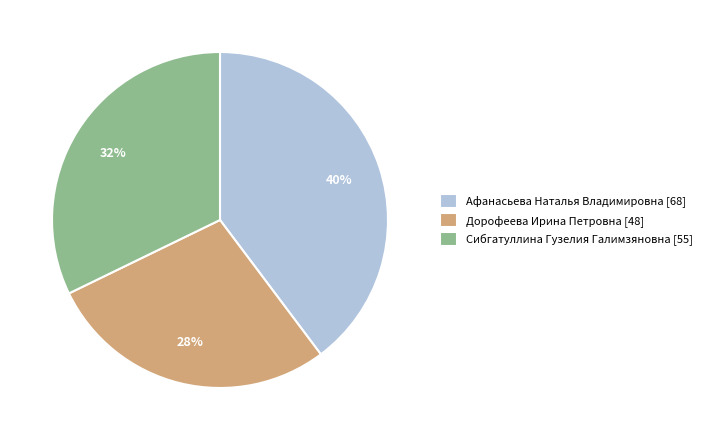

Is it true that Дорофеева Ирина Петровна is 34% of the pie?

False